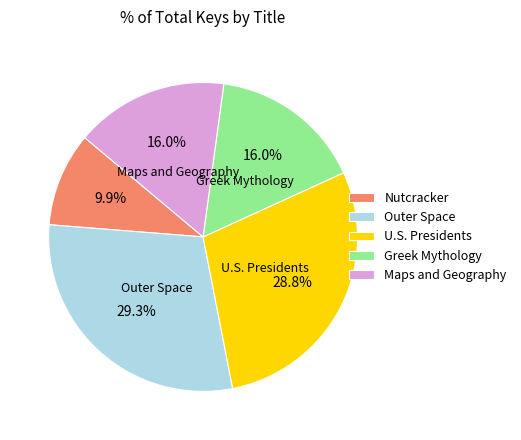

Is there a majority slice in this chart?

No